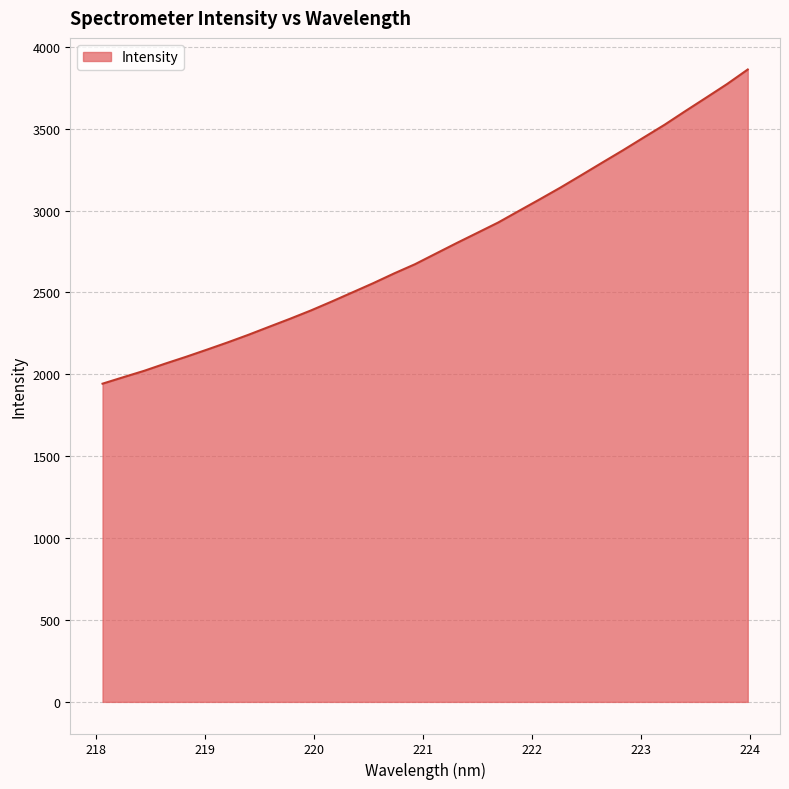

What is the greatest value displayed?

3861.2